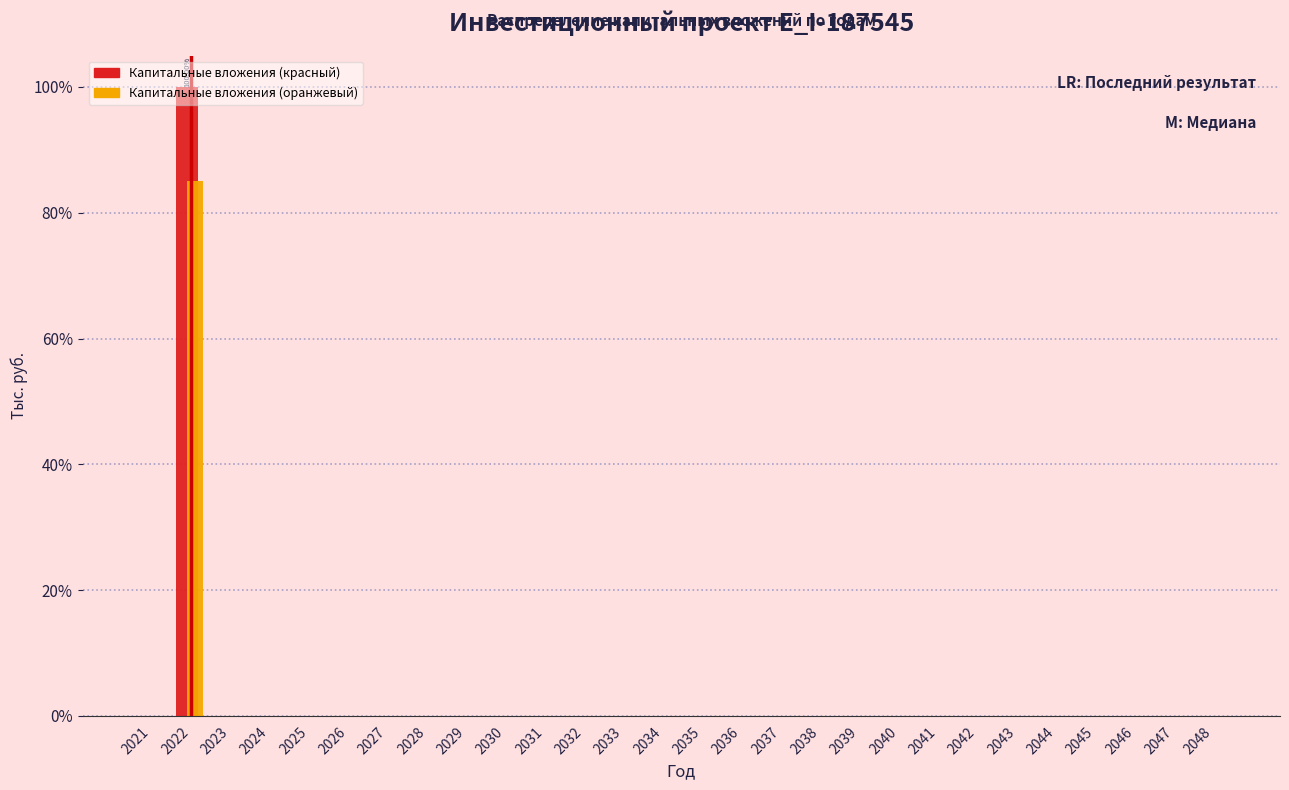

What is the sum of all Капитальные вложения (оранжевый) values?

85